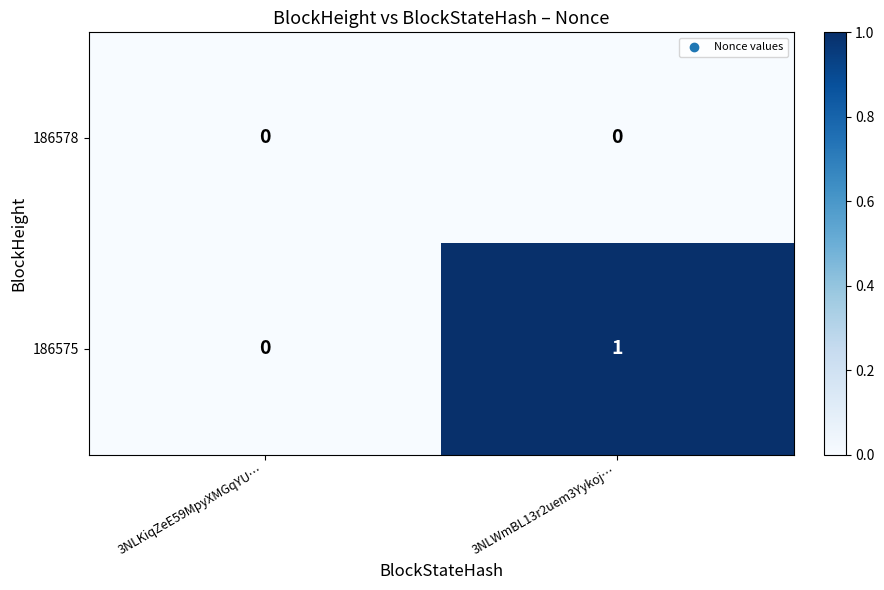

Rank the series by their maximum value, from highest to lowest.

186575, 186578